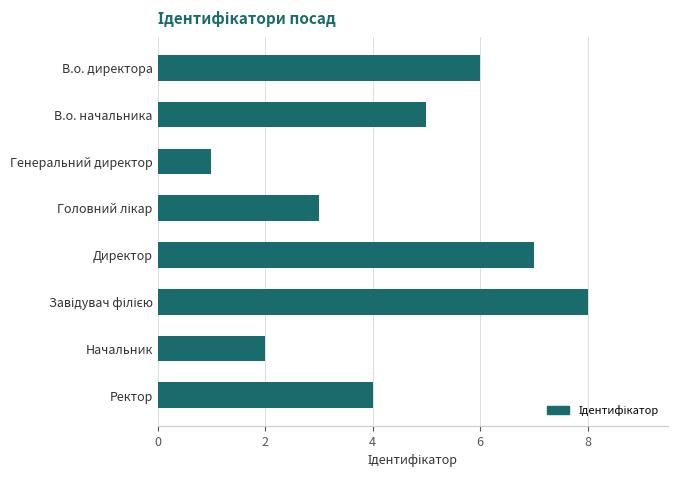

What is the sum of all values?

36